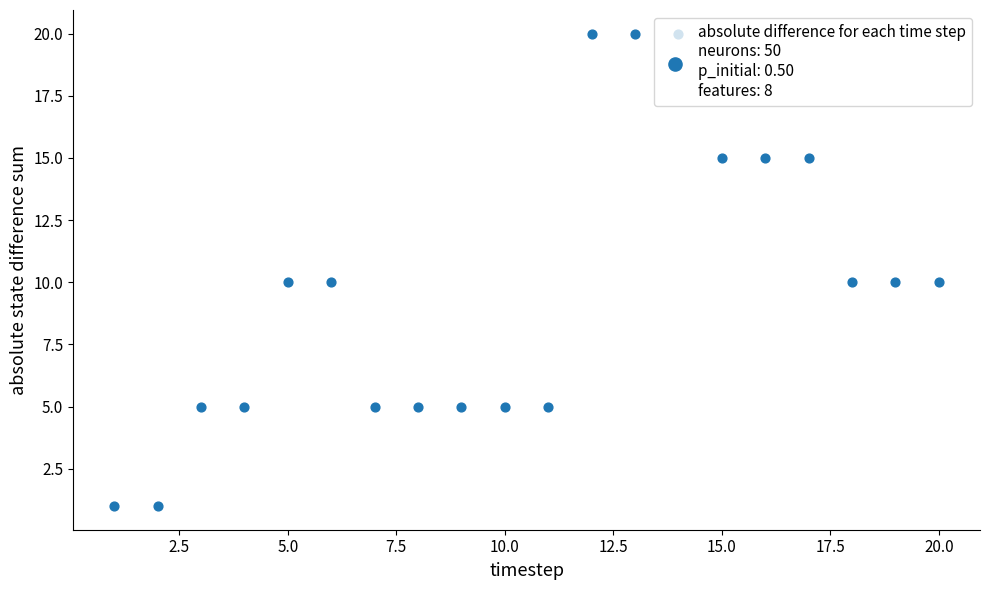

Which has a higher value, 16 or 9?

16